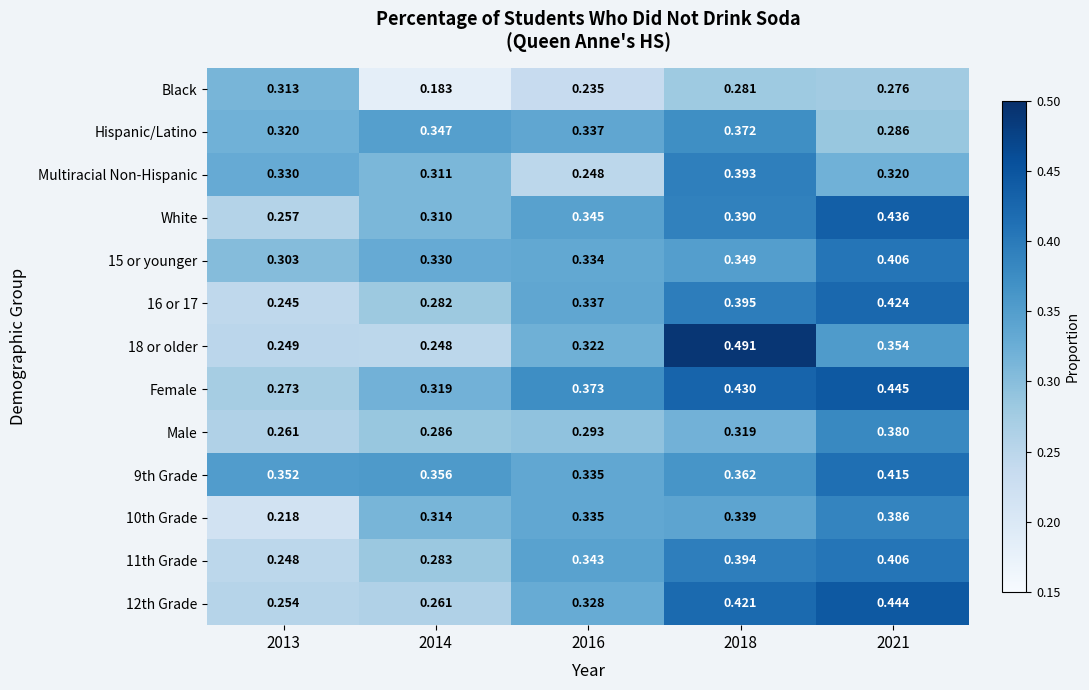

At which category is the sum across all series the highest?

2021